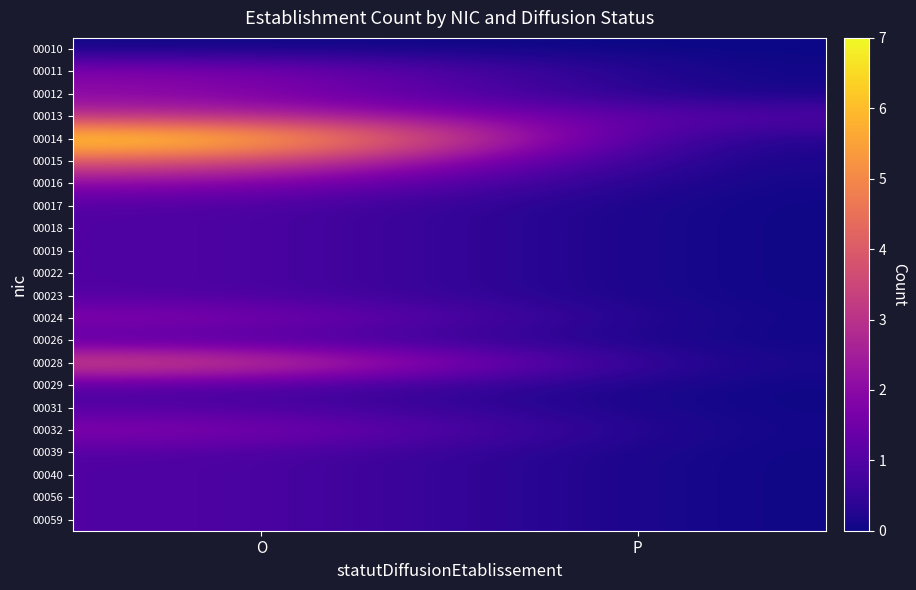

Reading right to left, transcribe all the data shown in this chart.

00010: P=0	O=0
00011: P=0	O=2
00012: P=0	O=2
00013: P=1	O=3
00014: P=0	O=7
00015: P=0	O=4
00016: P=0	O=2
00017: P=0	O=1
00018: P=0	O=1
00019: P=0	O=1
00022: P=0	O=1
00023: P=0	O=1
00024: P=0	O=2
00026: P=0	O=1
00028: P=0	O=4
00029: P=0	O=1
00031: P=0	O=1
00032: P=0	O=2
00039: P=0	O=1
00040: P=0	O=1
00056: P=0	O=1
00059: P=0	O=1